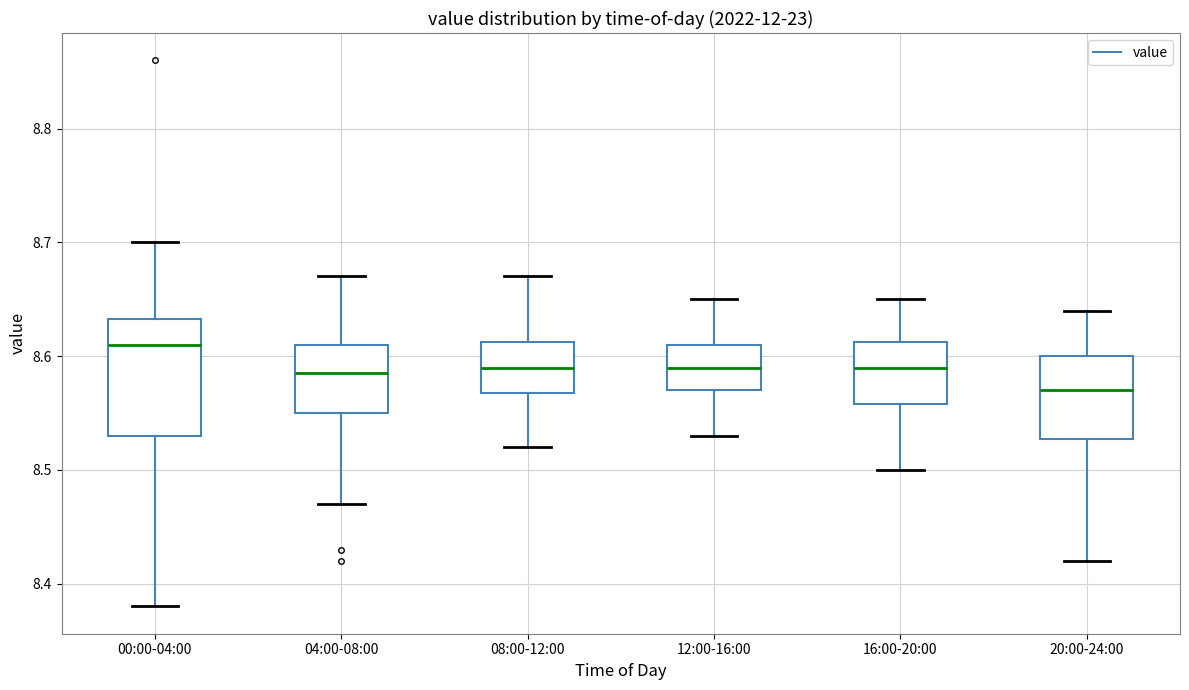

Which box is the tallest, from its lower edge to its upper edge?

00:00-04:00